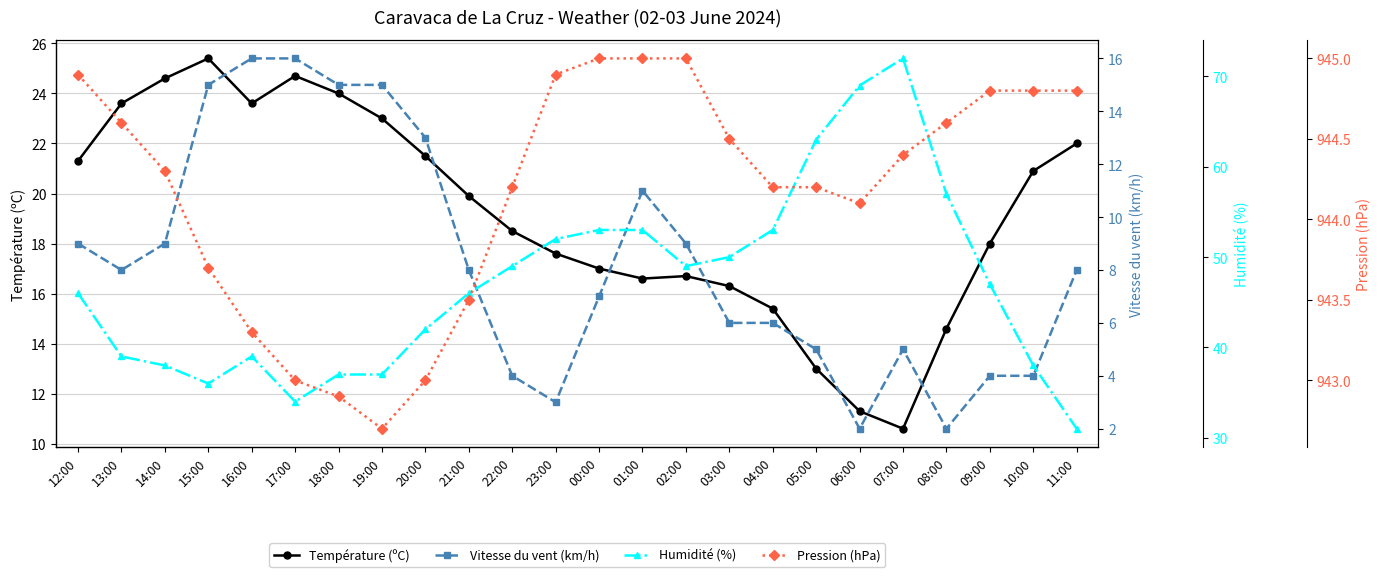

What are all the series names shown in the legend?

Température (ºC), Vitesse du vent (km/h), Humidité (%), Pression (hPa)